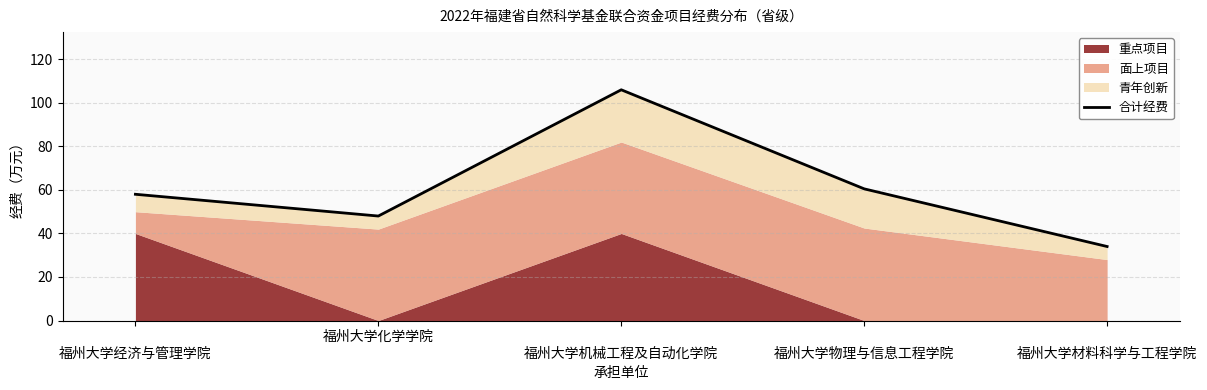

True or false: the data shows 77.4 at 福州大学化学学院.

False